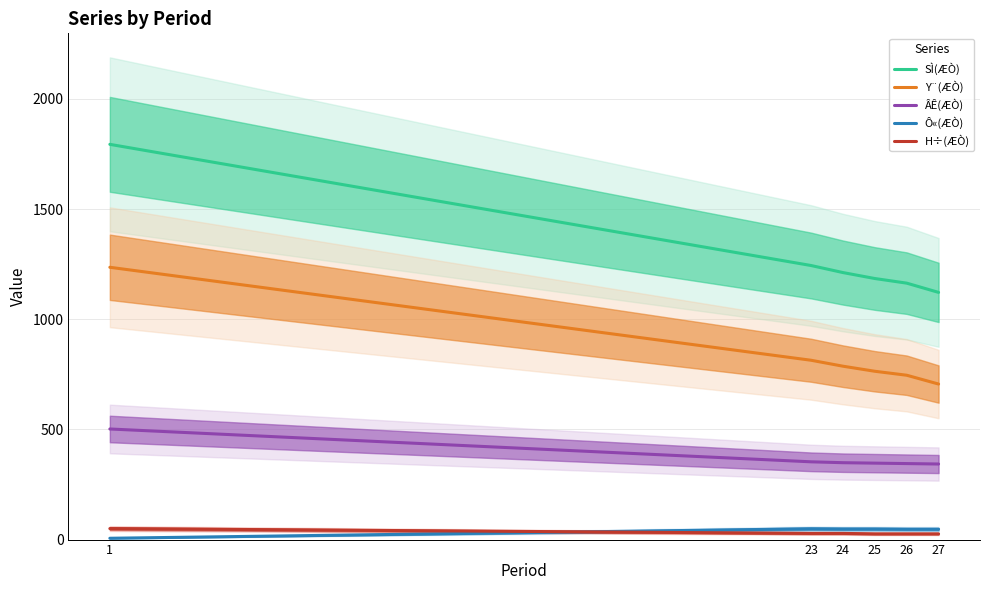

How many data points in ÂÊ(ÆÒ) are above 349?

2